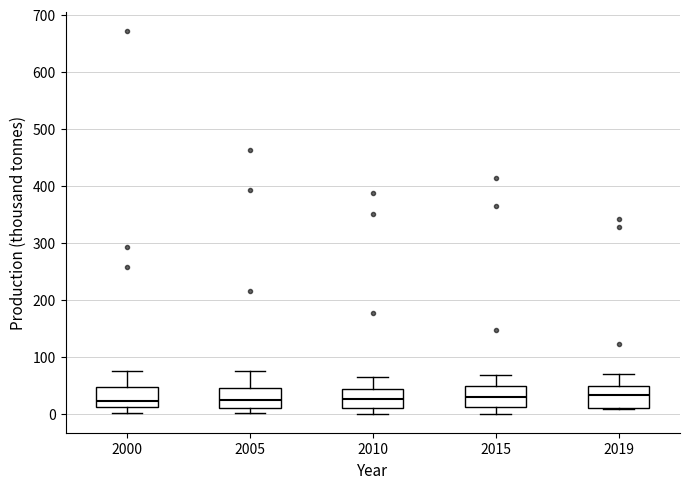

Reading left to right, read every box against the y-axis: the position of its median line, the range the box covers, and the ends of its whiskers. The values are not printed on the chart, so give them approximately, as read against the axis.

2000: median 20, box 10 to 50, whiskers 0 to 80
2005: median 20, box 10 to 50, whiskers 0 to 70
2010: median 30, box 10 to 40, whiskers 0 to 70
2015: median 30, box 10 to 50, whiskers 0 to 70
2019: median 30, box 10 to 50, whiskers 10 to 70